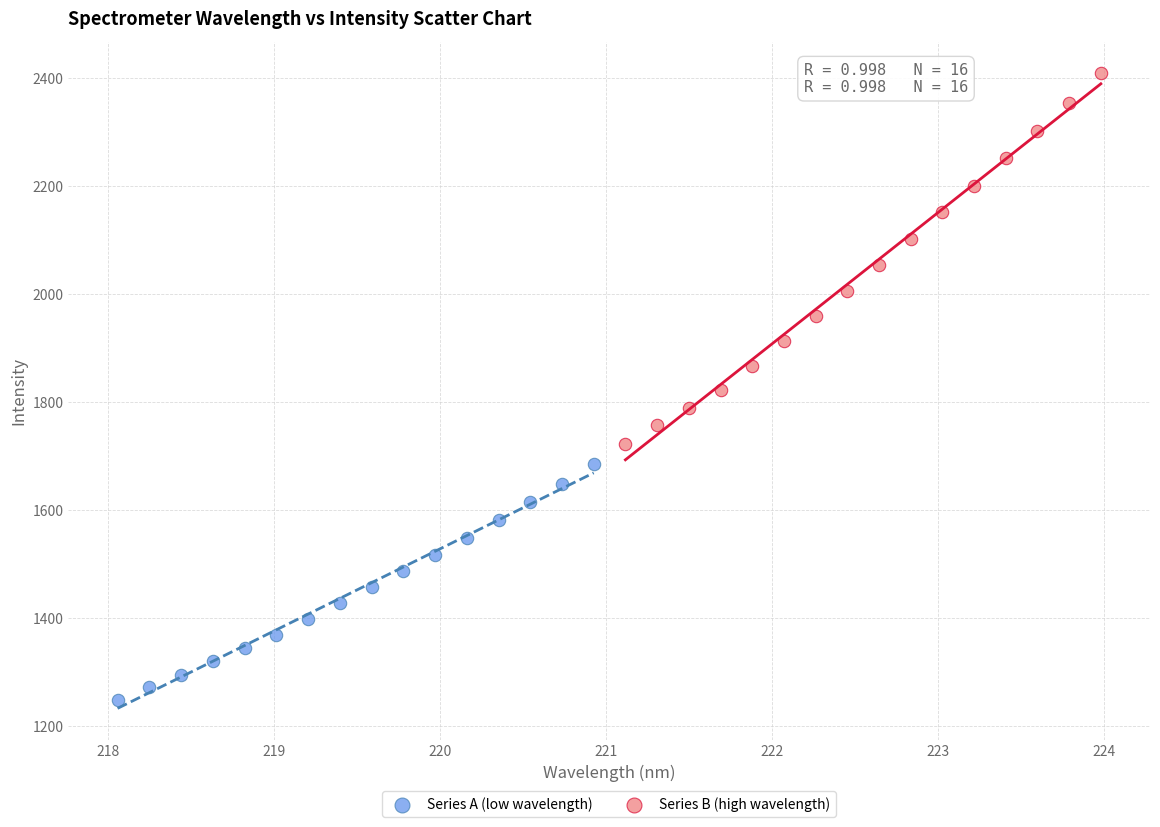

Which series contains the highest Y value?

Series B (high wavelength)